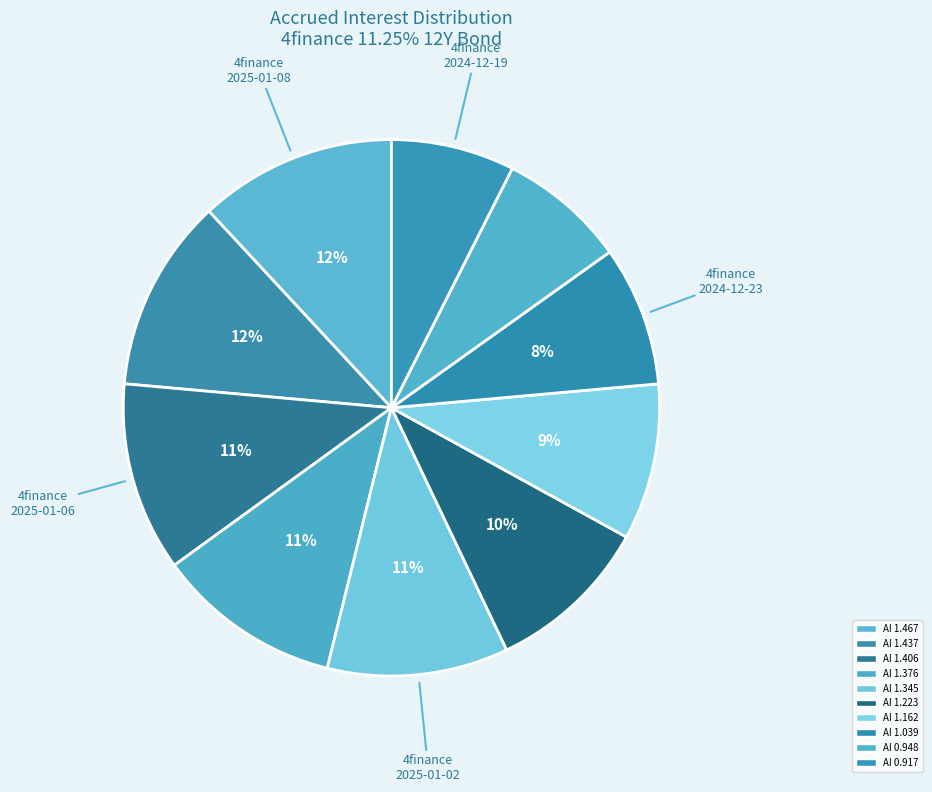

How many slices are in this pie chart?

10